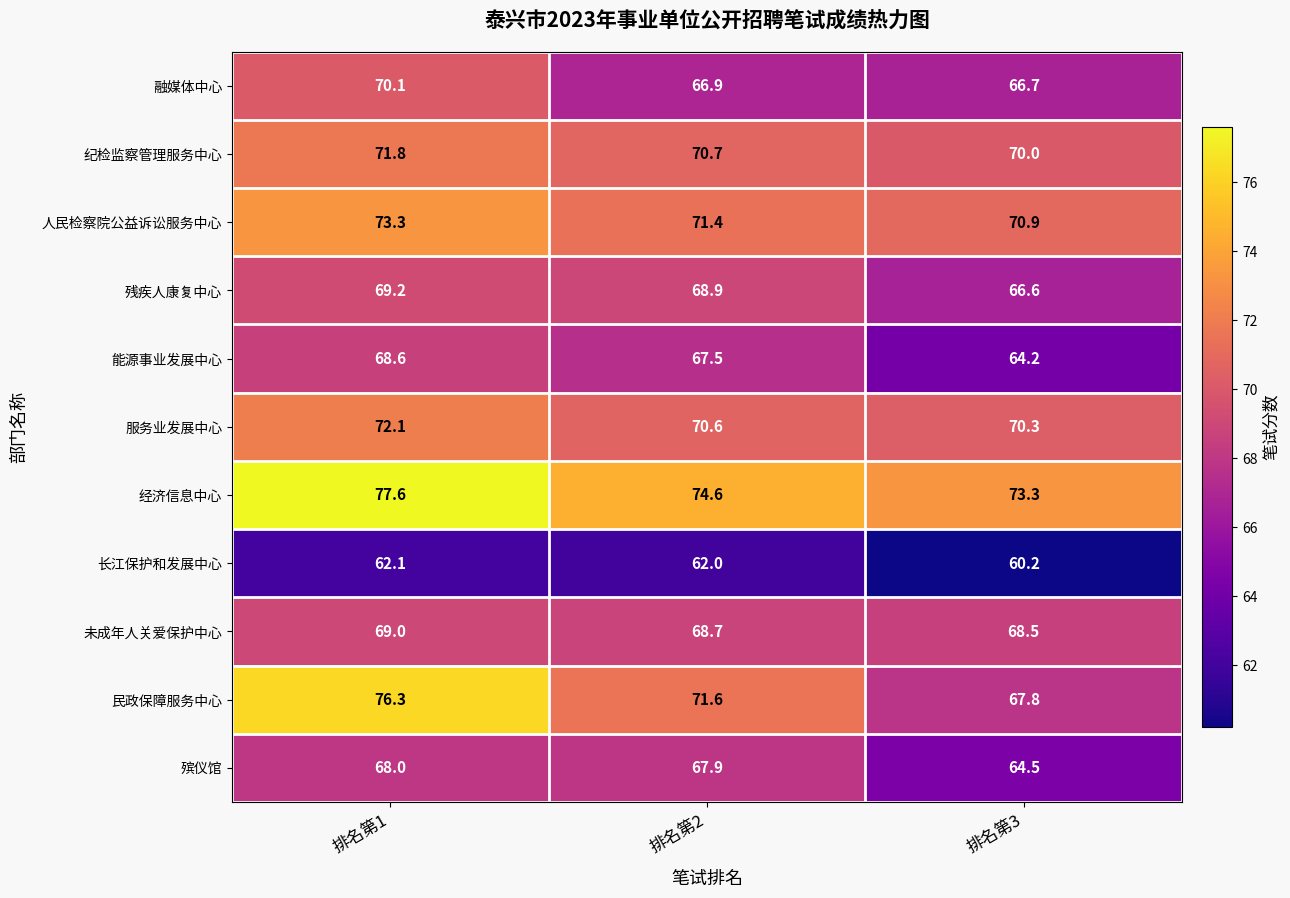

Rank the series by their maximum value, from highest to lowest.

经济信息中心, 民政保障服务中心, 人民检察院公益诉讼服务中心, 服务业发展中心, 纪检监察管理服务中心, 融媒体中心, 残疾人康复中心, 未成年人关爱保护中心, 能源事业发展中心, 殡仪馆, 长江保护和发展中心